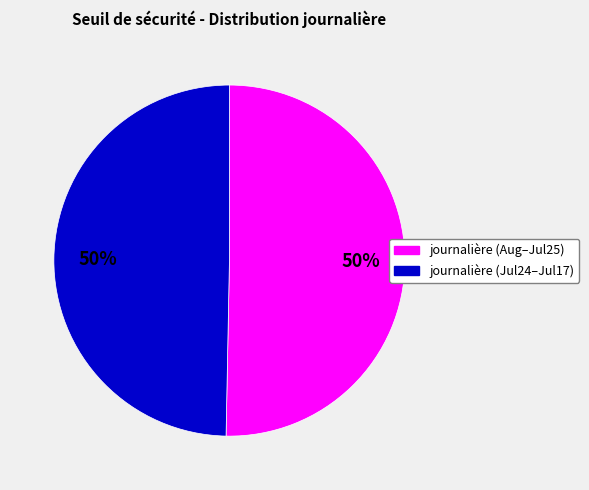

To the nearest percent, what is the average slice percentage?

50%